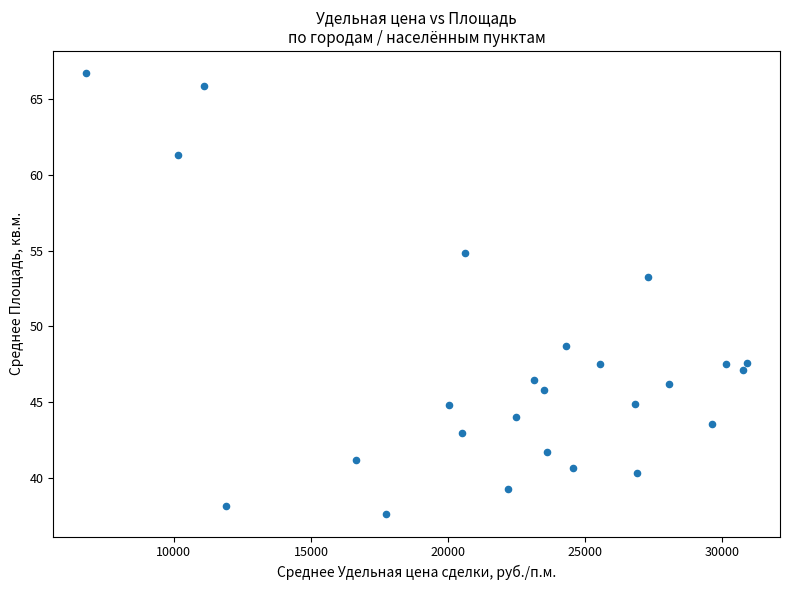

What Y value in the scatter plot is closest to 52?

53.2